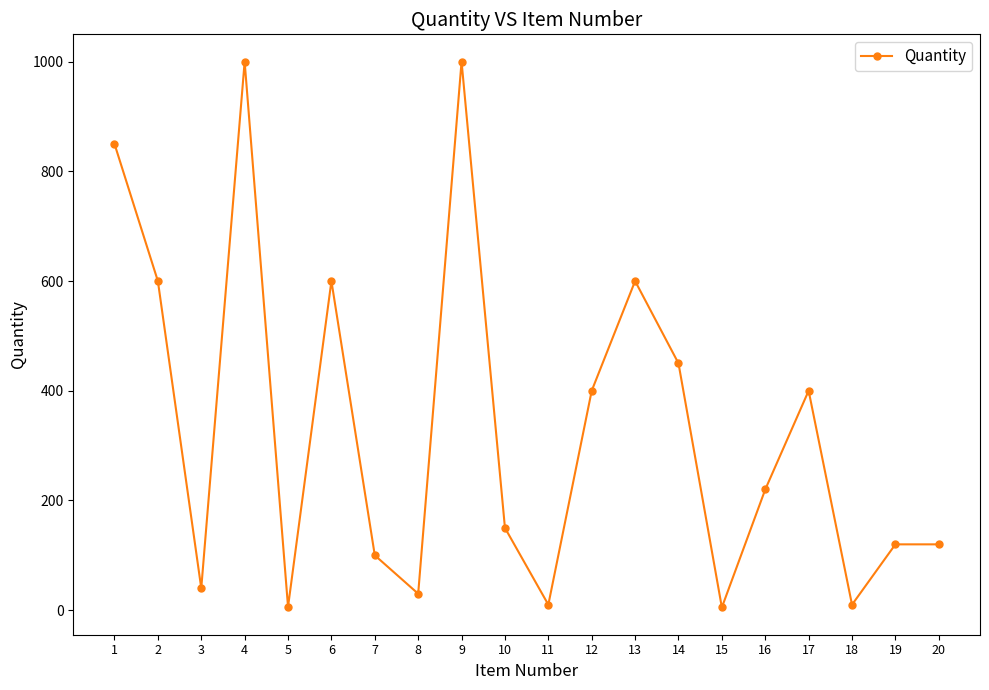

Is it true that the value at 14 is 450?

True